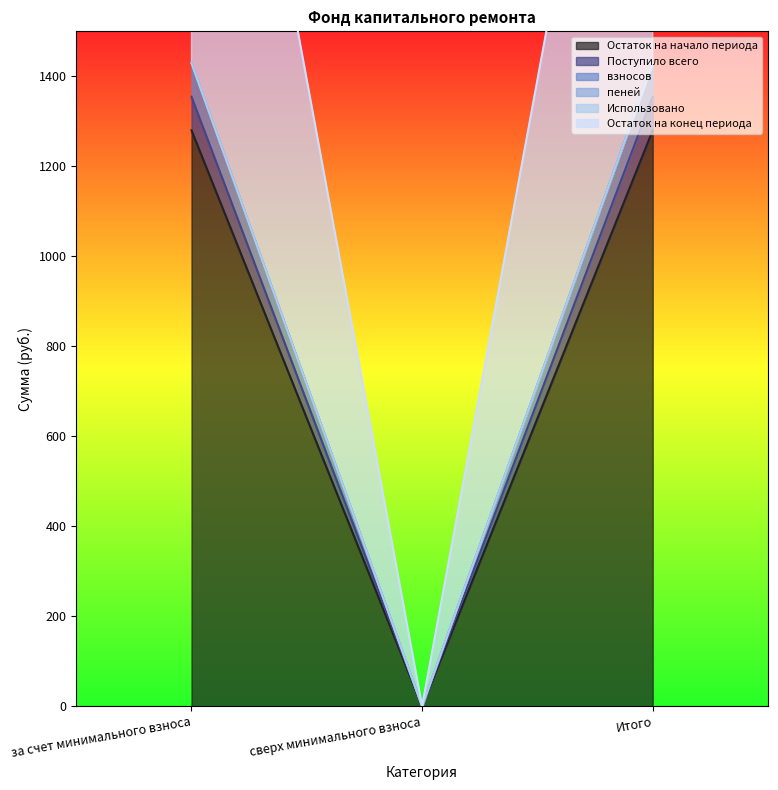

What is the sum of all пеней values?

2858.9